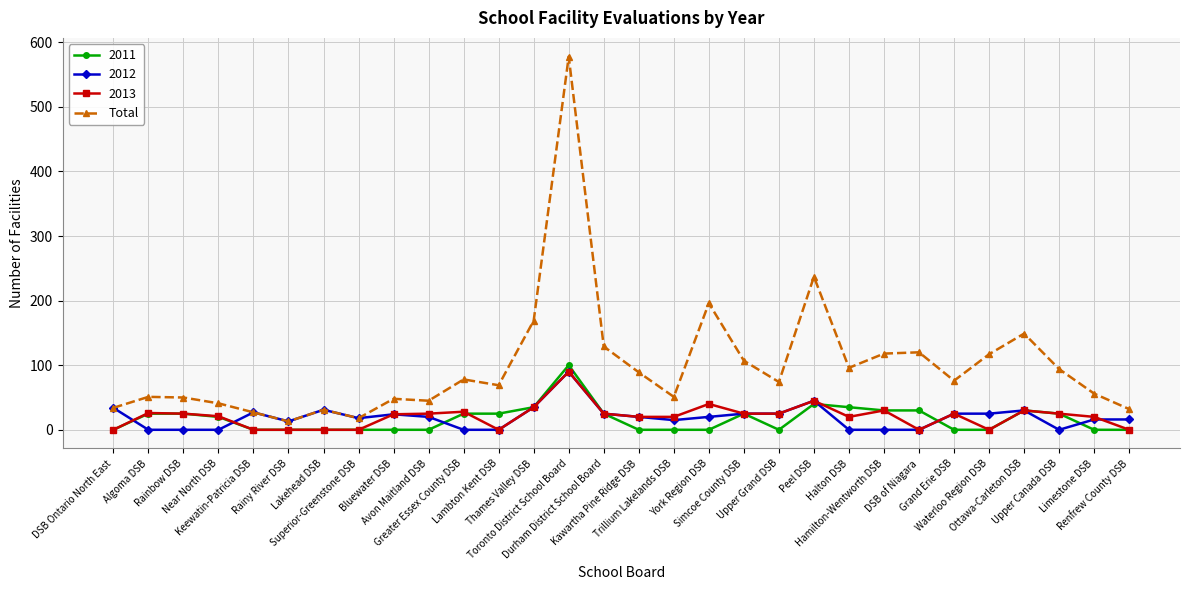

True or false: 2011 has more than 2 points higher than both neighbors.

True